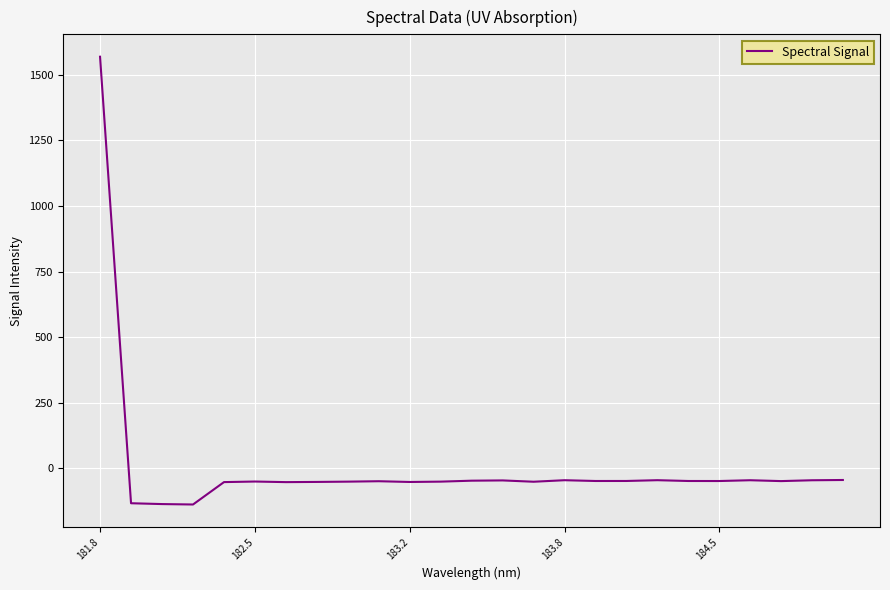

What is the difference between the maximum and minimum values?

1707.0